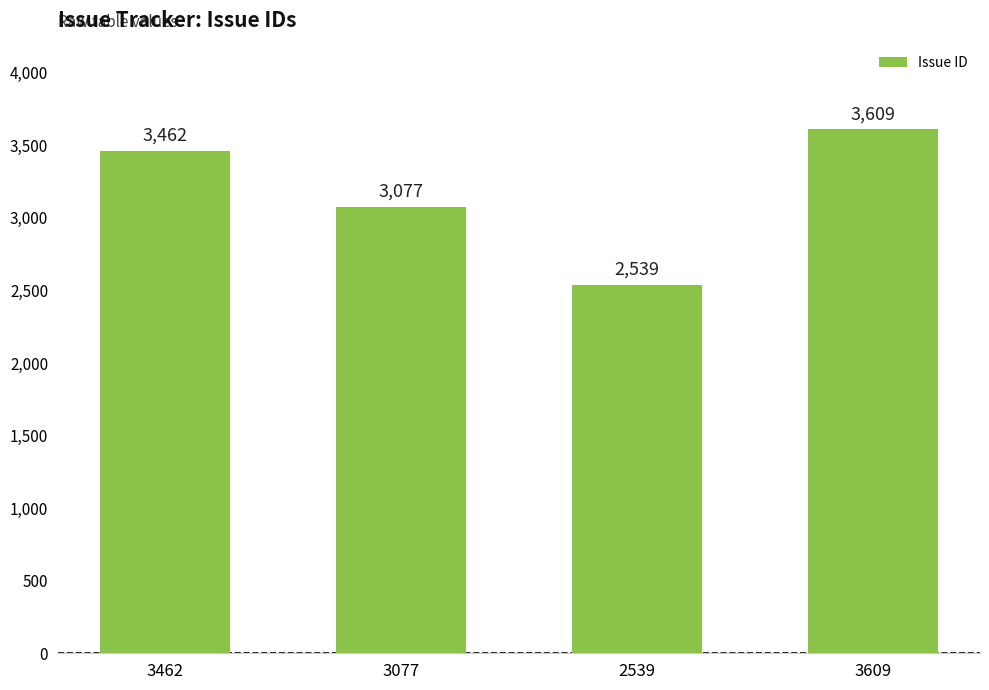

Between 3609 and 2539, which is larger?

3609